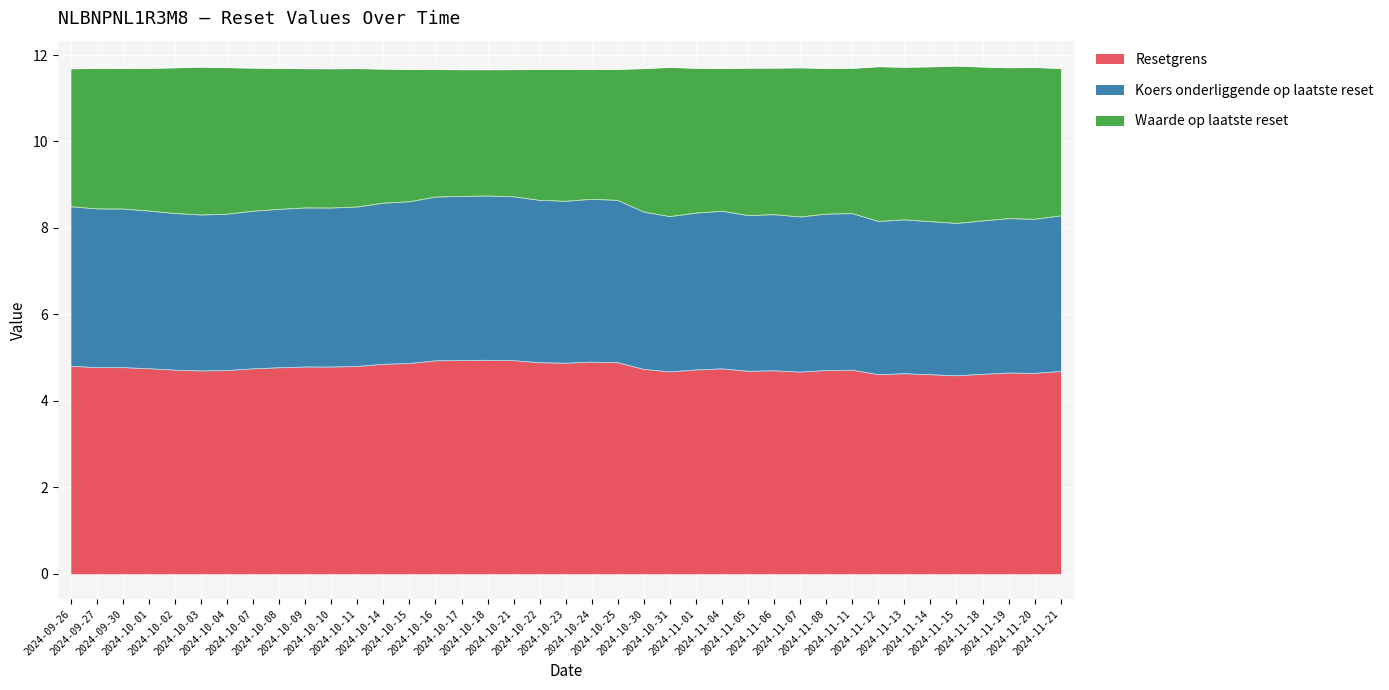

What is the sum of all Koers onderliggende op laatste reset values?

327.9